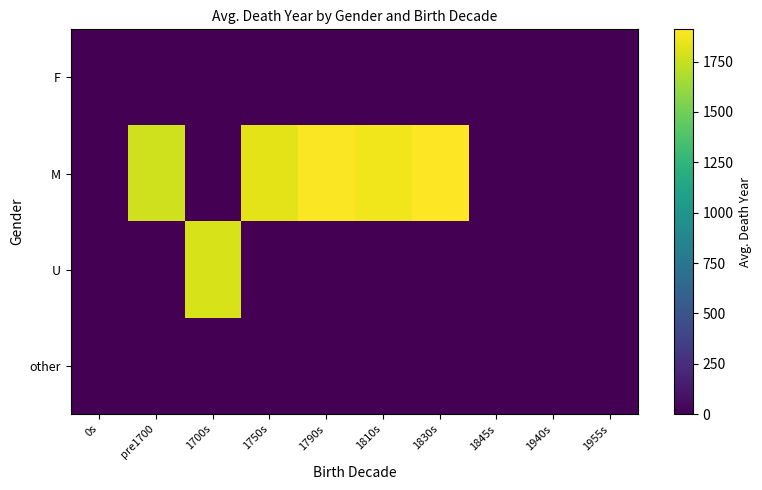

At how many categories does at least one series exceed 732?

6